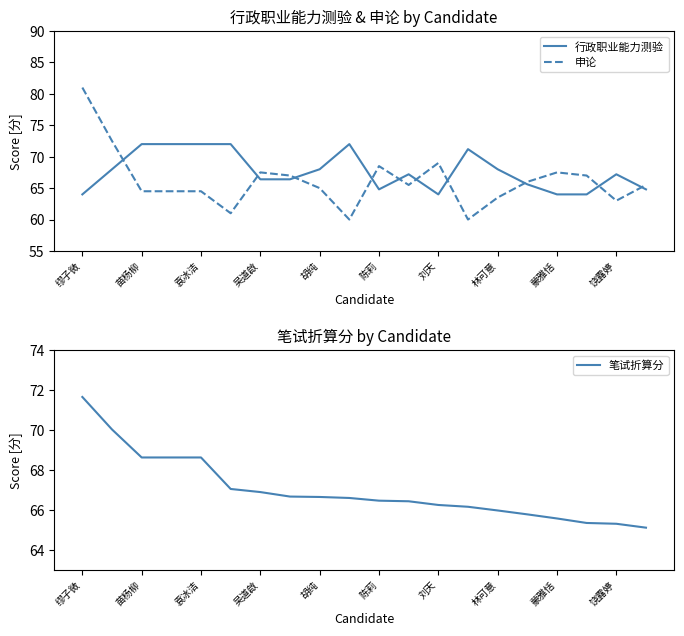

What are all the series names shown in the legend?

行政职业能力测验, 申论, 笔试折算分